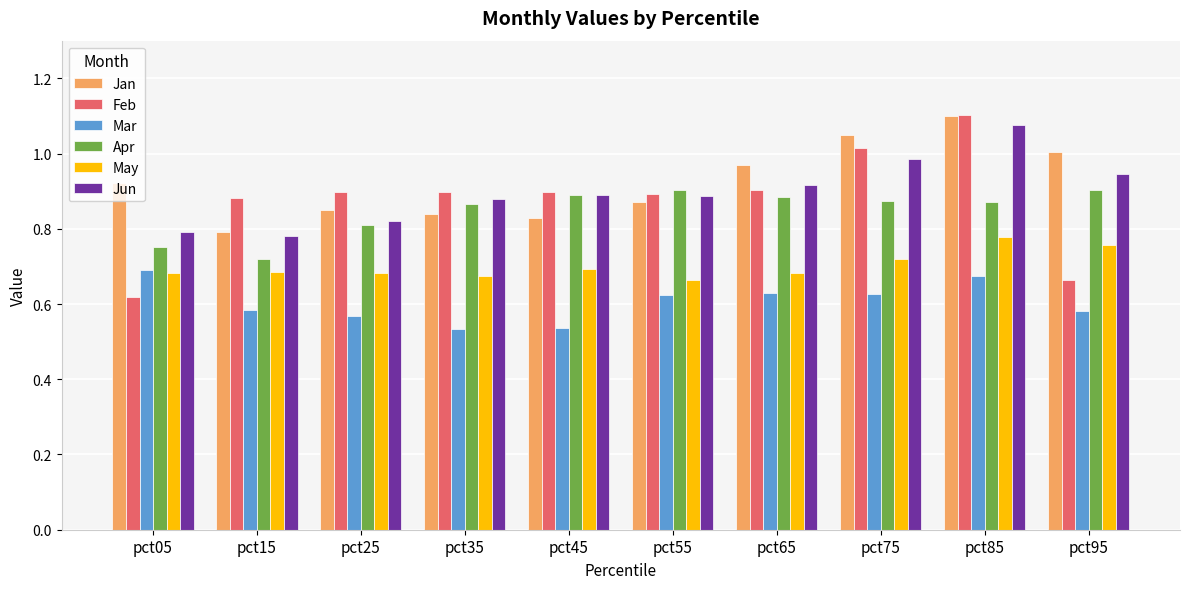

Is it true that Jan equals 0.5 at pct65?

False